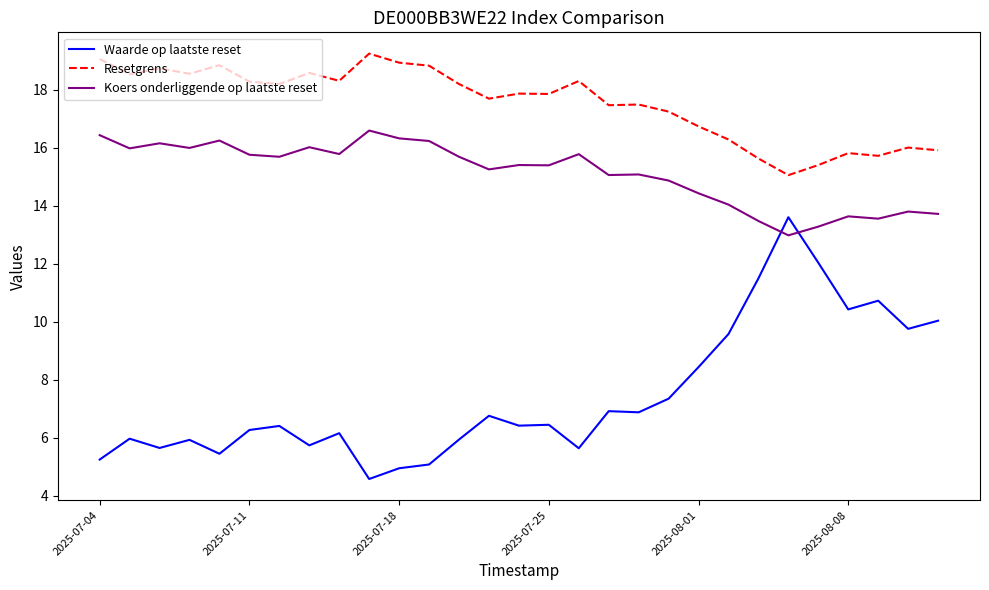

In Koers onderliggende op laatste reset, how many points are higher than both neighbors (excluding endpoints)?

9